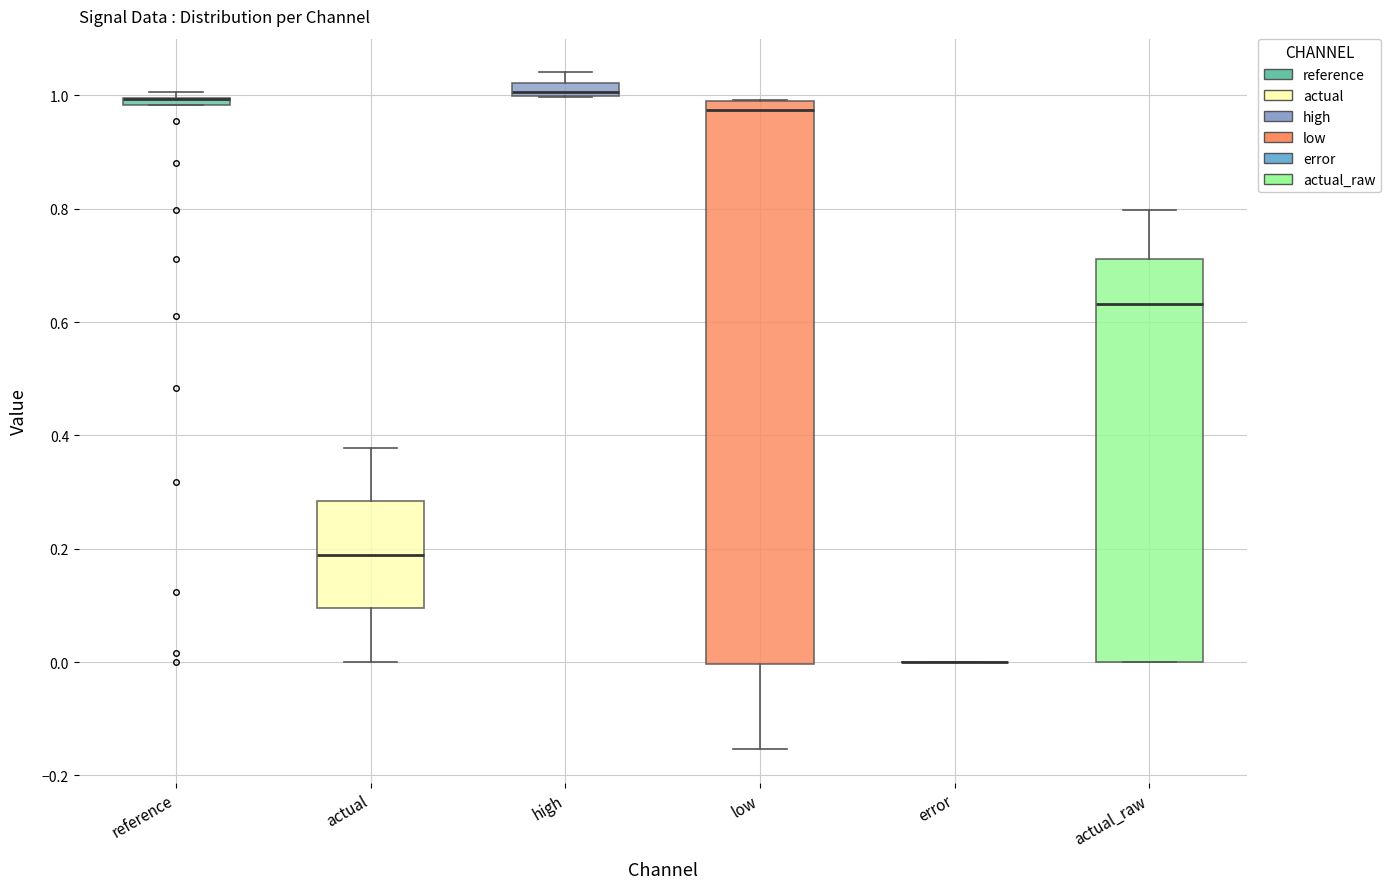

Which box is the tallest, from its lower edge to its upper edge?

low